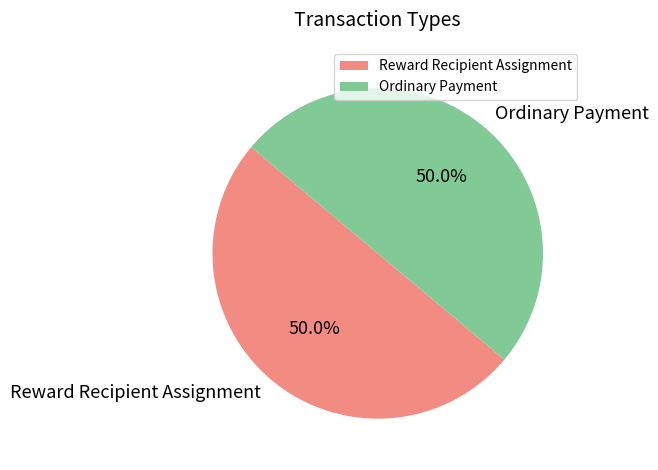

What portion of the pie excludes Ordinary Payment?

50.0%